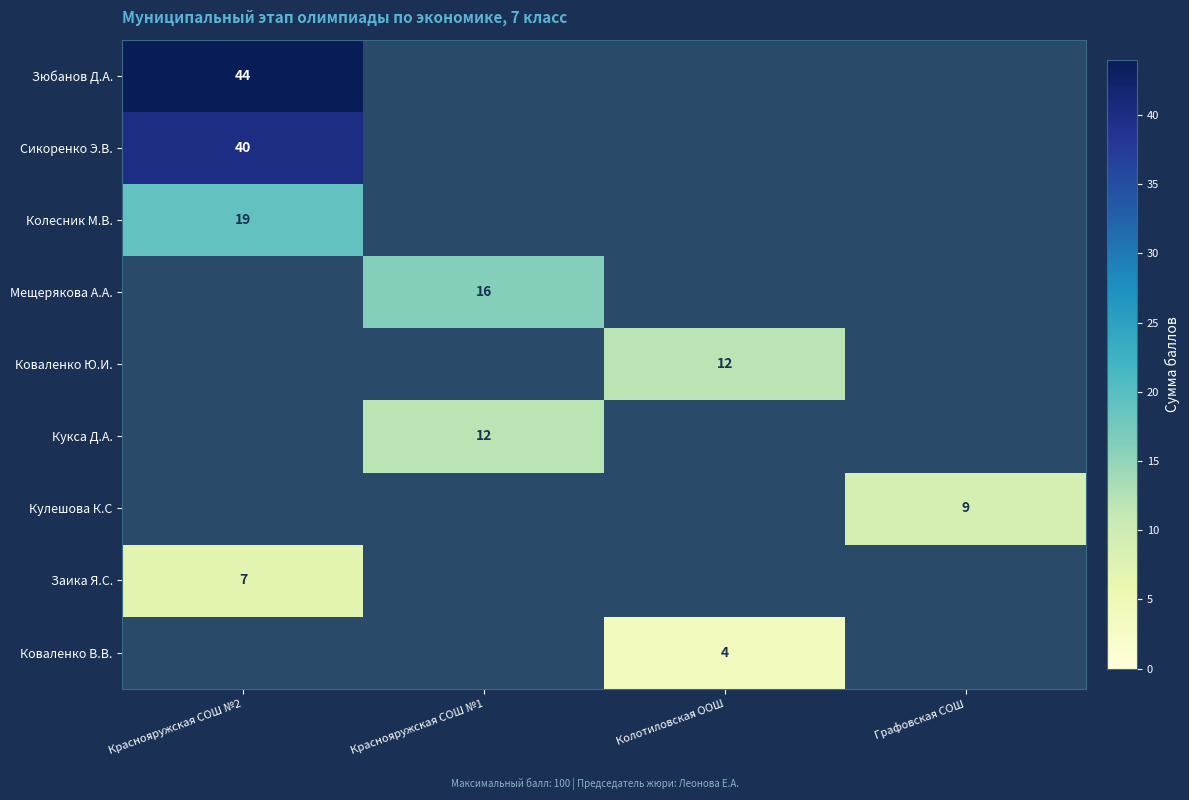

The value of Кулешова К.С at Графовская СОШ is 5. True or false?

False